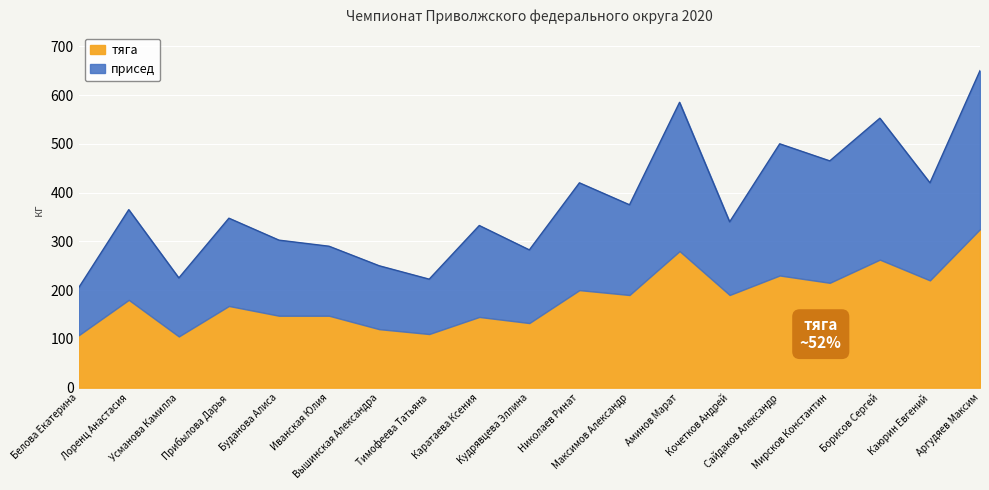

How many data points are less than 347?

9